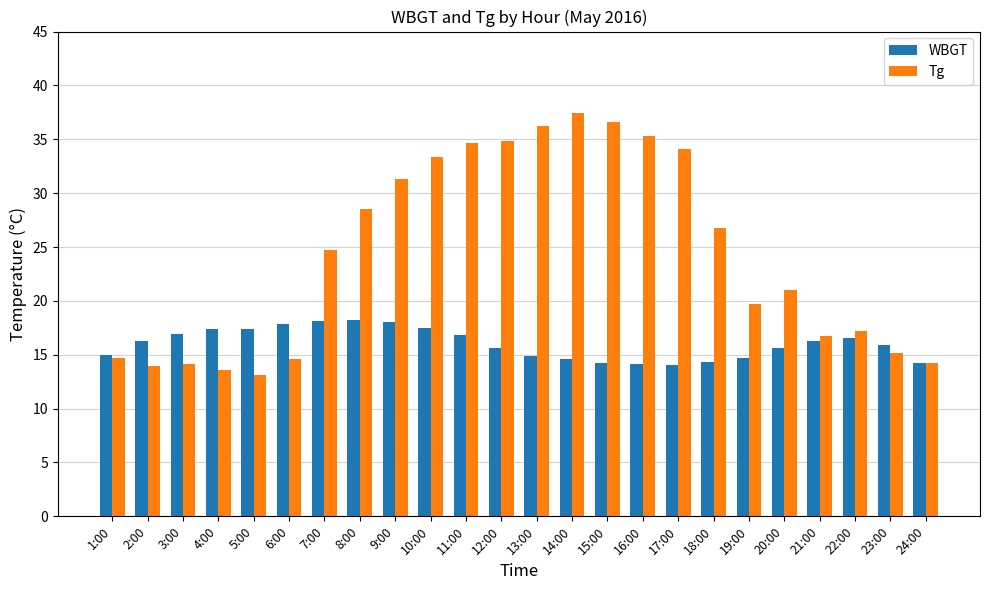

What is the maximum value for Tg?

37.4